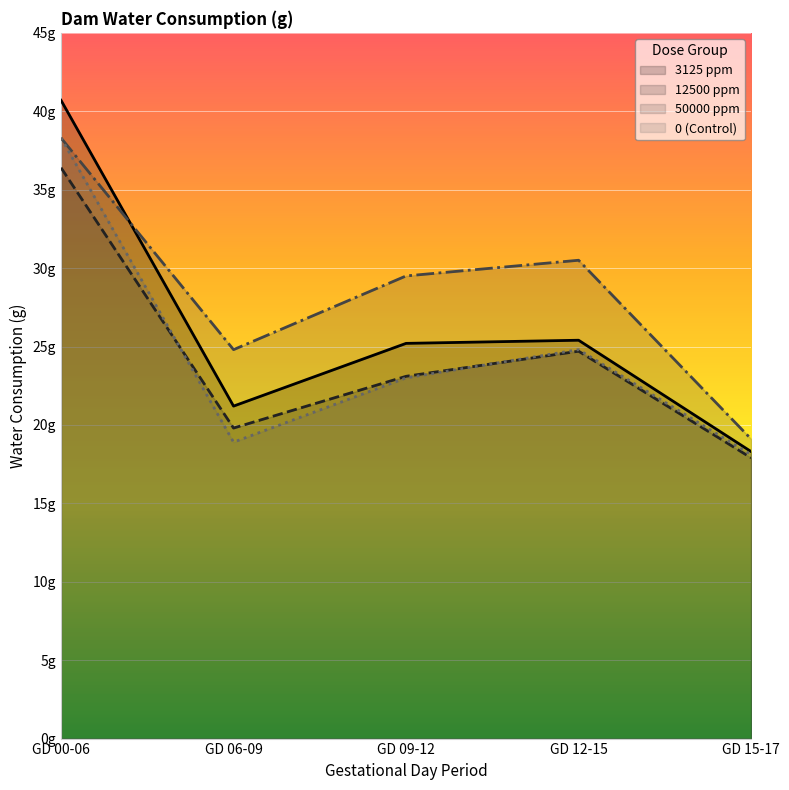

Reading left to right, list all the values displayed in this chart.

3125 ppm: 40.7	21.2	25.2	25.4	18.3
12500 ppm: 36.4	19.8	23.1	24.7	17.9
50000 ppm: 38.3	24.8	29.5	30.5	19.1
0 (Control): 38.3	18.9	23.0	24.8	18.1